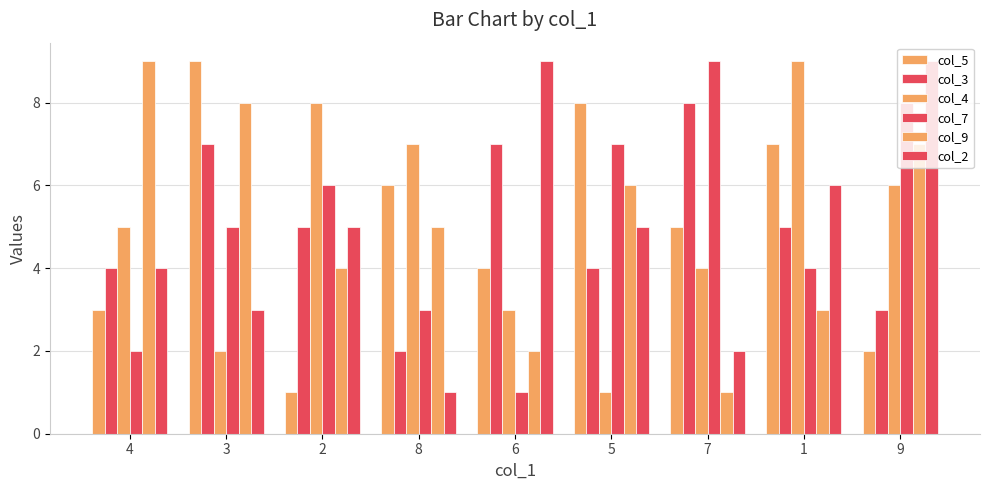

What is the spread (max minus min) of values at 6?

8